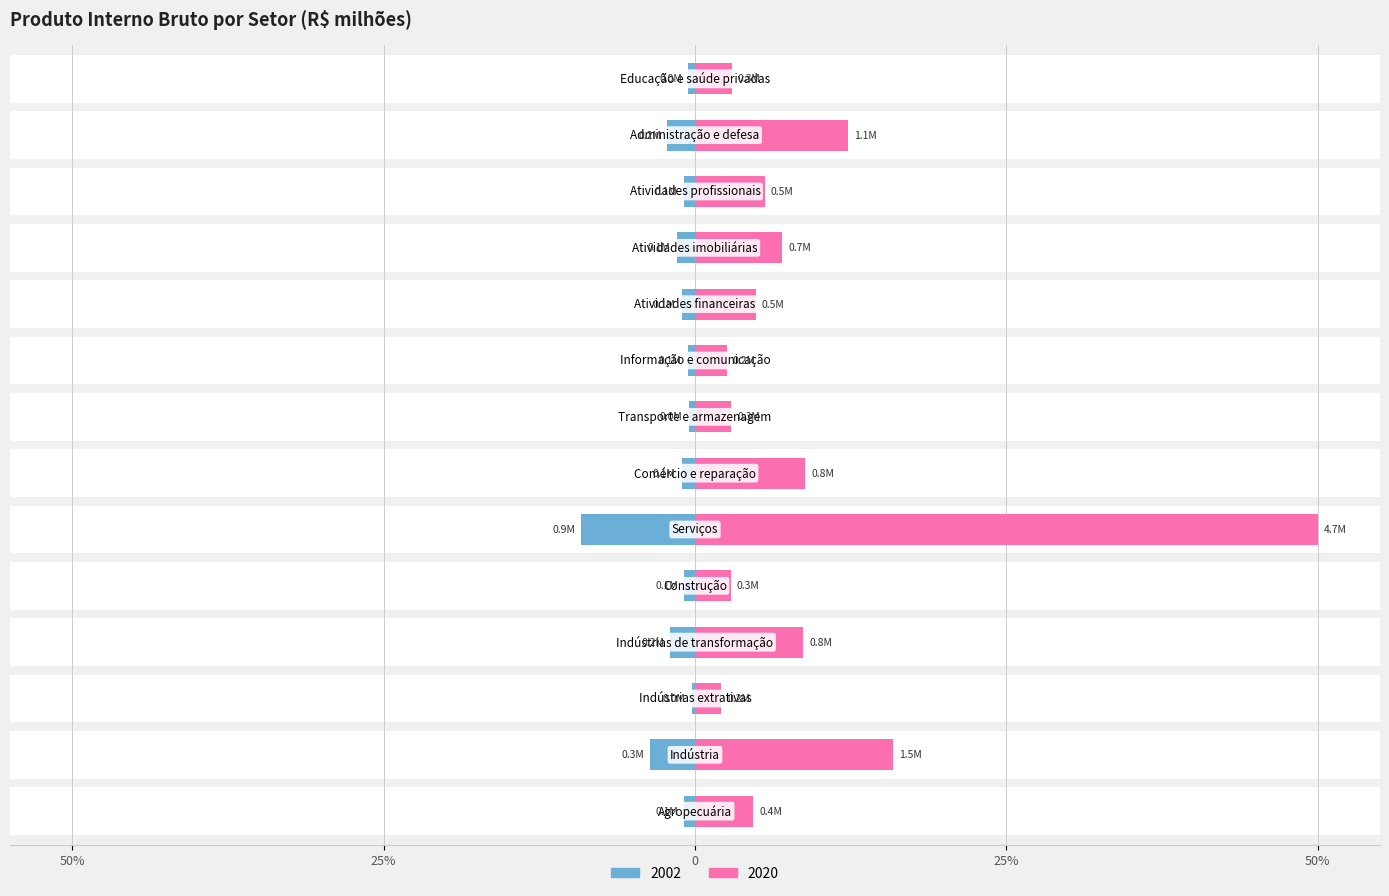

What are all the series names shown in the legend?

2002, 2020